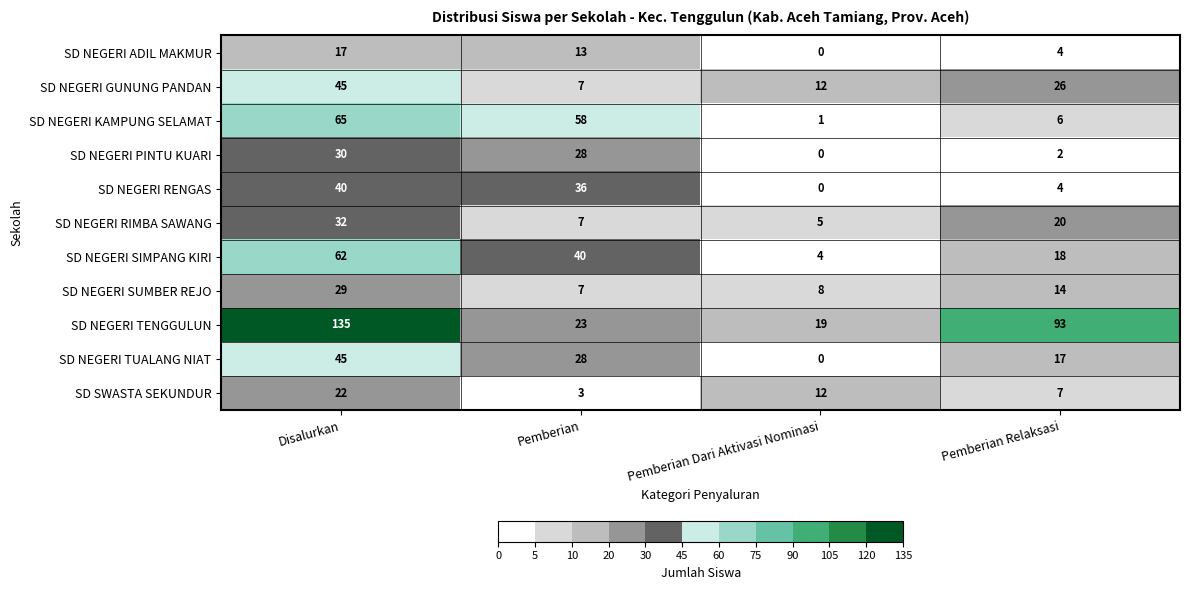

Which series has the largest range (max minus min)?

SD NEGERI TENGGULUN